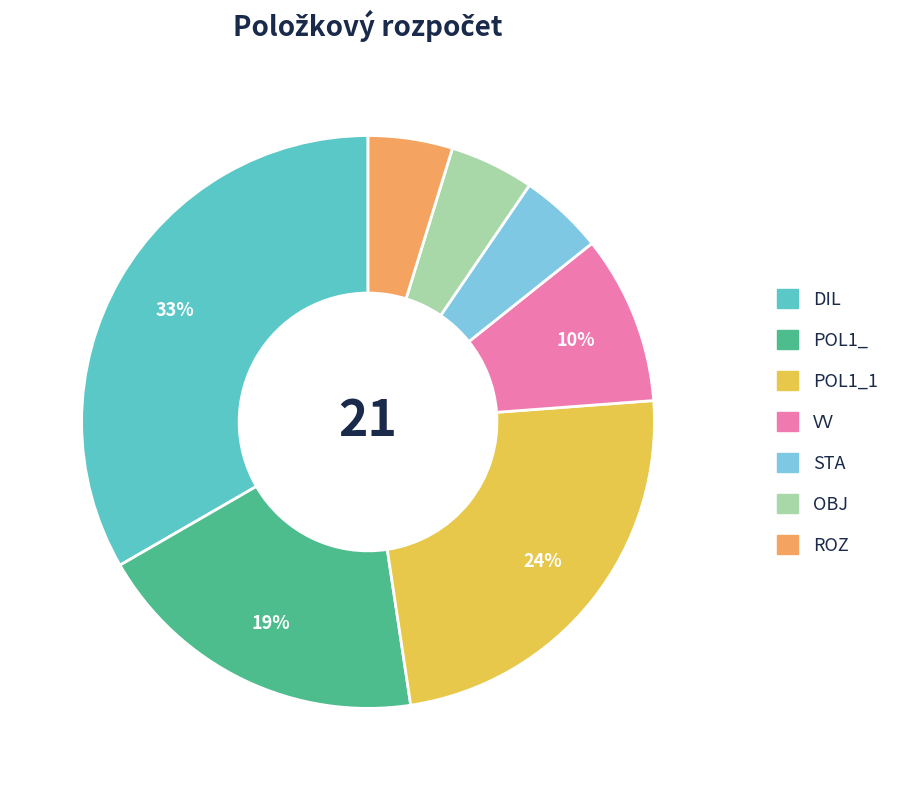

Between VV and ROZ, which is larger?

VV